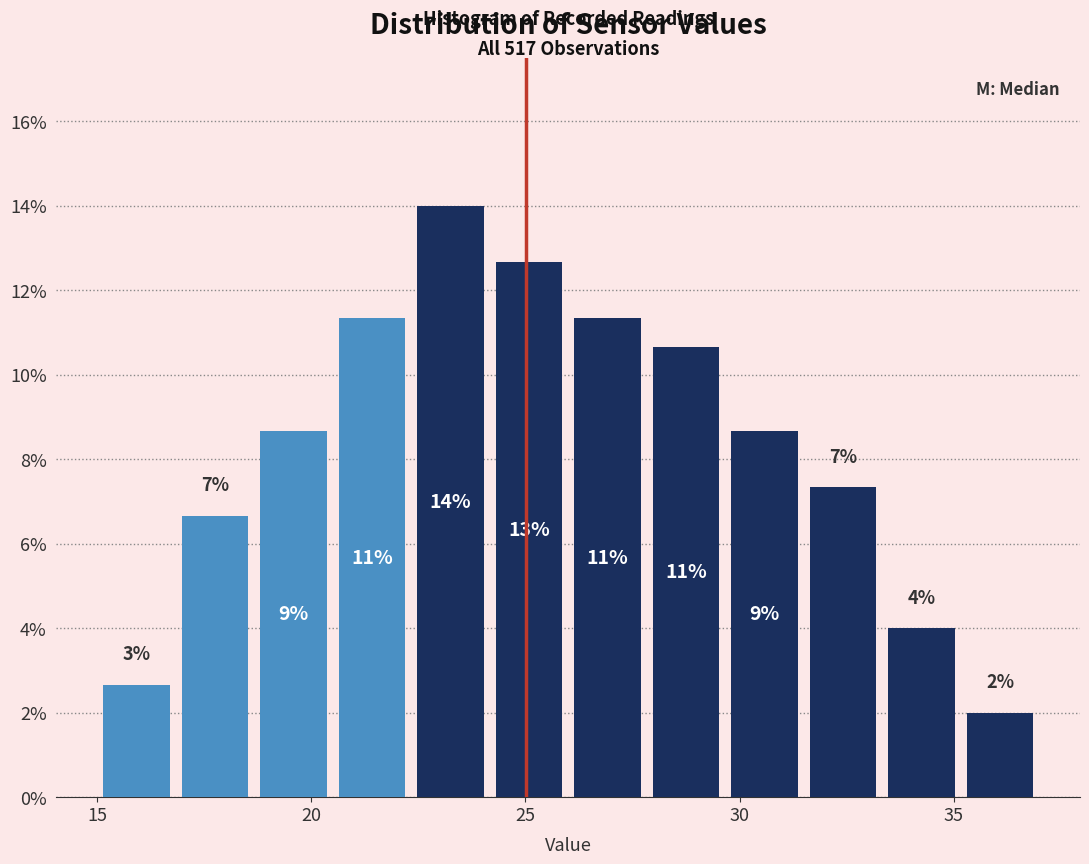

Read against the x-axis, roughly where is the centre of the tallest bar?

23.5